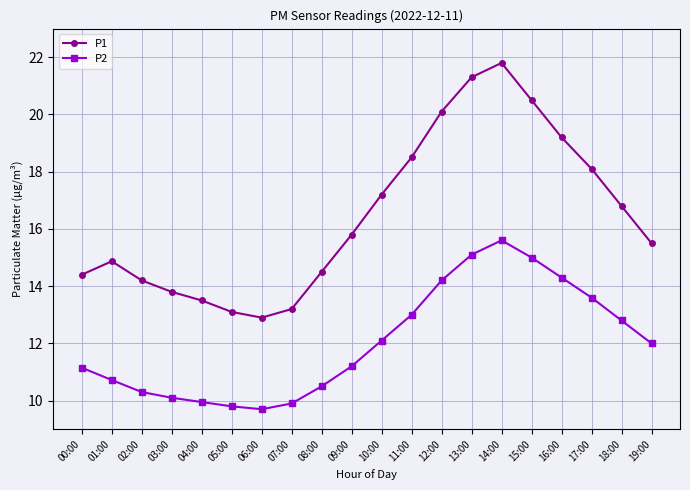

What is the difference between the maximum and minimum values in the P1 series?

8.9